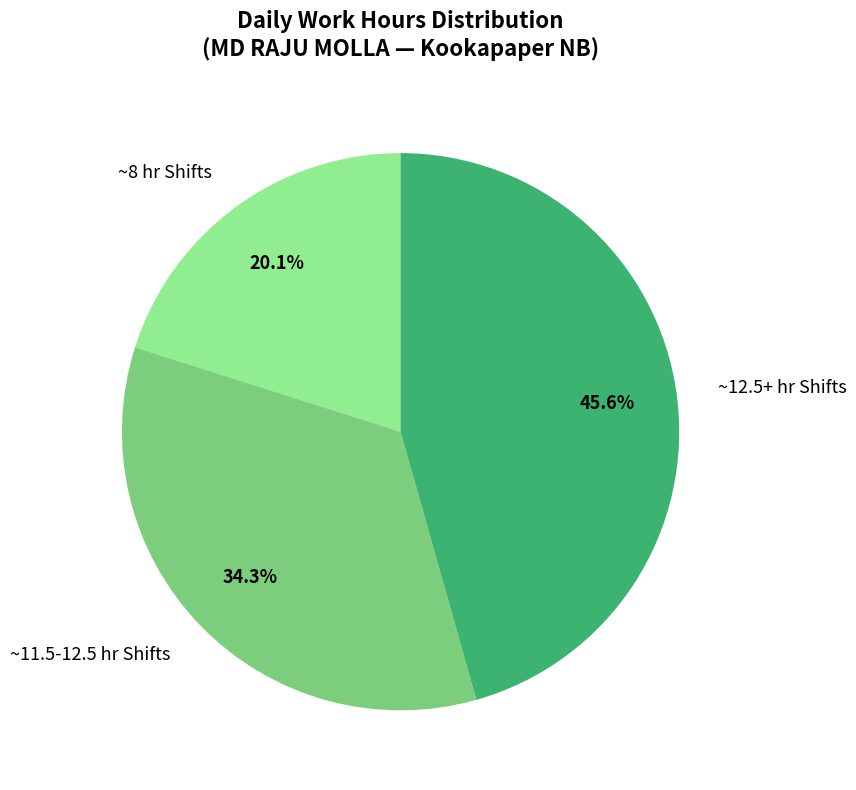

Combined, do ~11.5-12.5 hr Shifts and ~12.5+ hr Shifts account for over 50%?

Yes